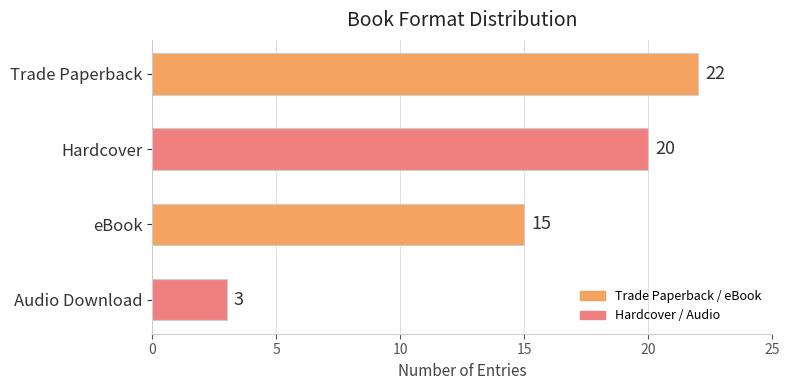

What is the maximum value shown in the chart?

22